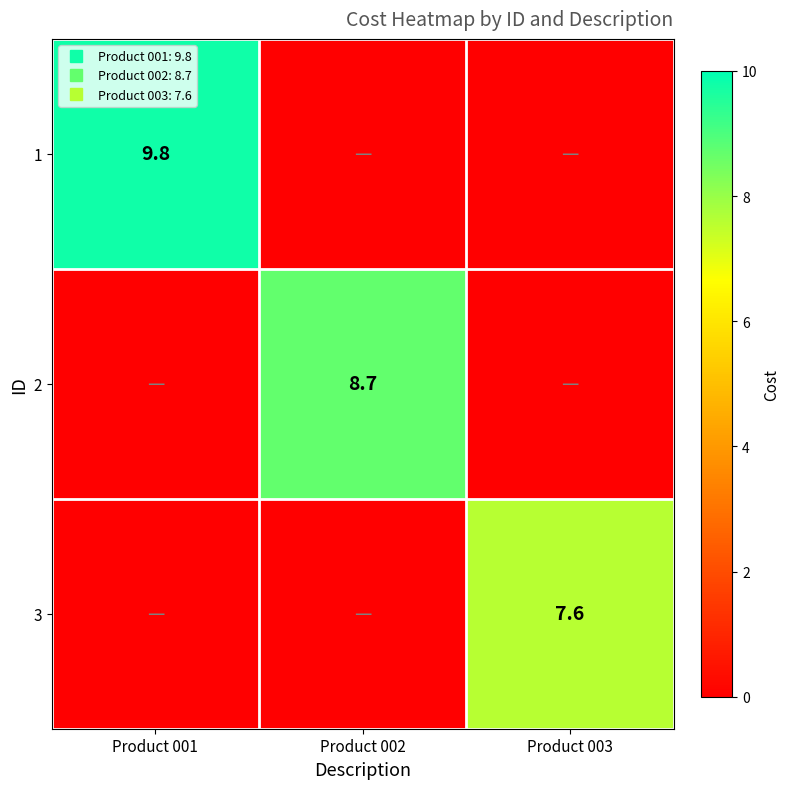

What is the spread (max minus min) of values at Product 003?

7.6